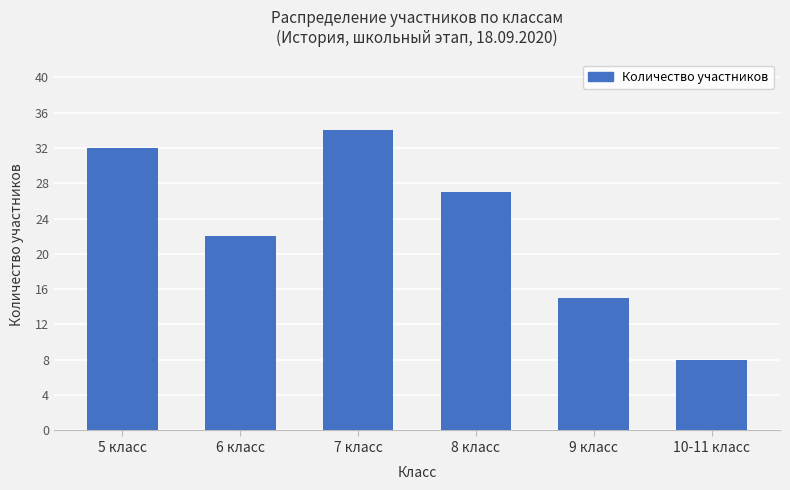

At which category does the chart reach its minimum across all series?

10-11 класс